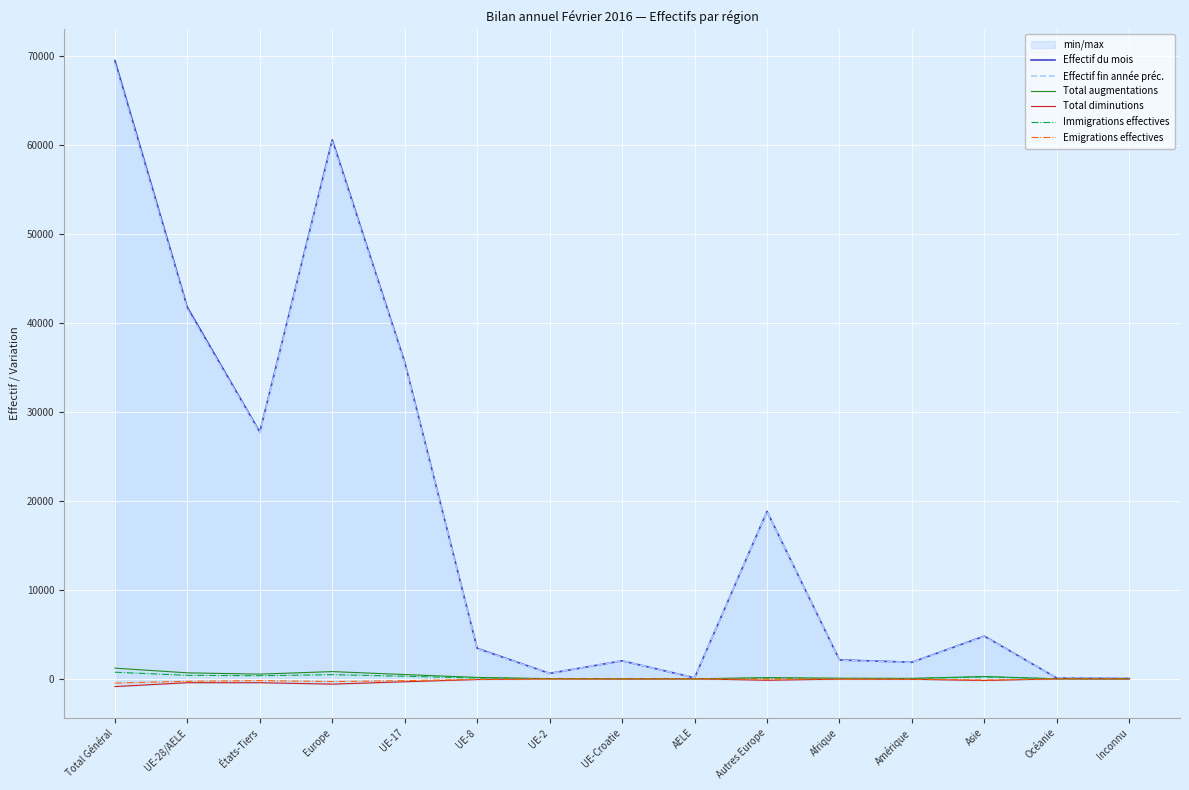

The Effectif du mois series shows 4797 at Asie. True or false?

True